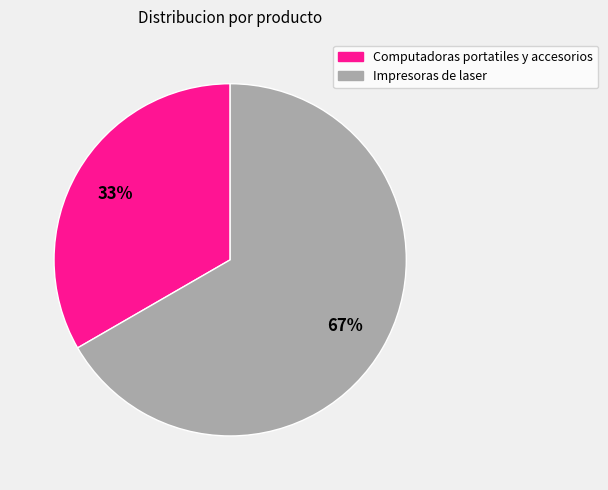

Is it true that Impresoras de laser is 77% of the pie?

False